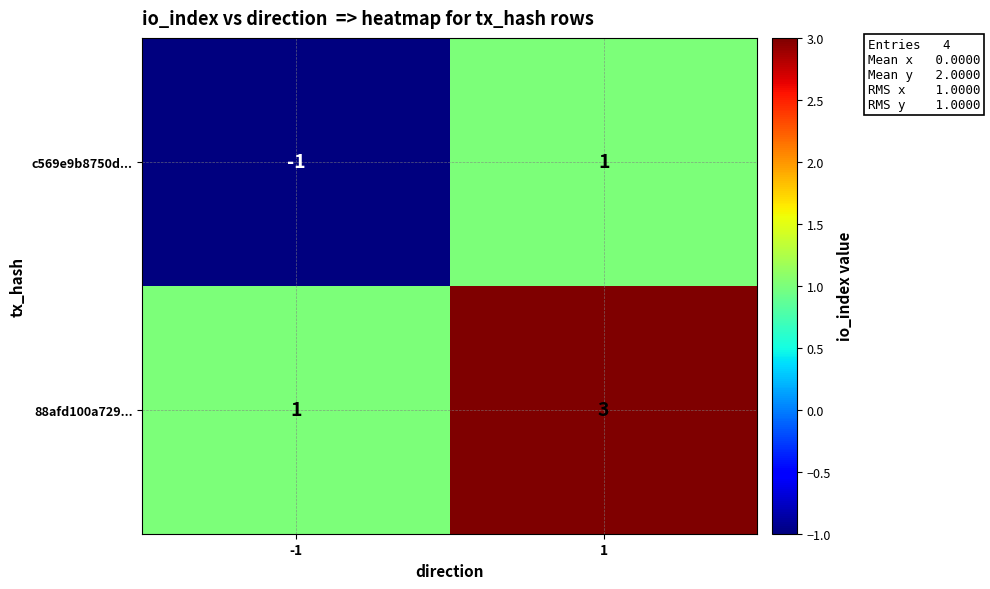

What is the total value across all series at 1?

4